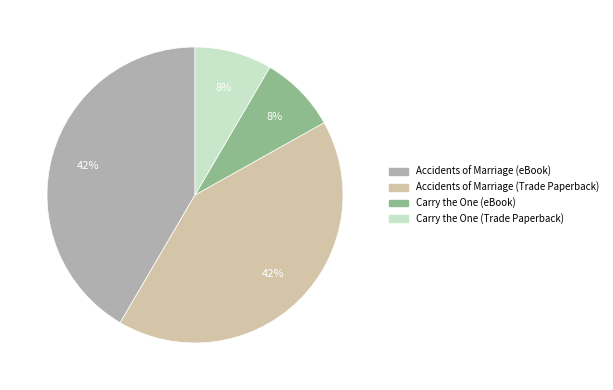

Is there any slice that represents more than half of the pie?

No